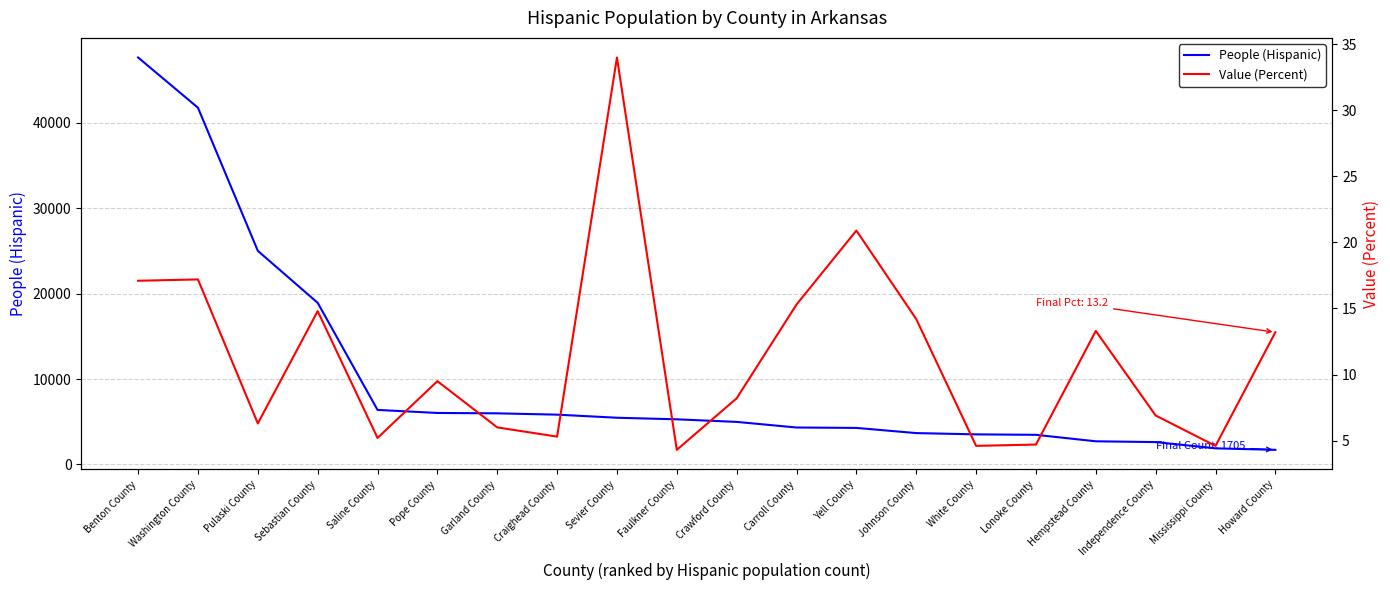

What is the label of the 20th point from the right?

Benton County